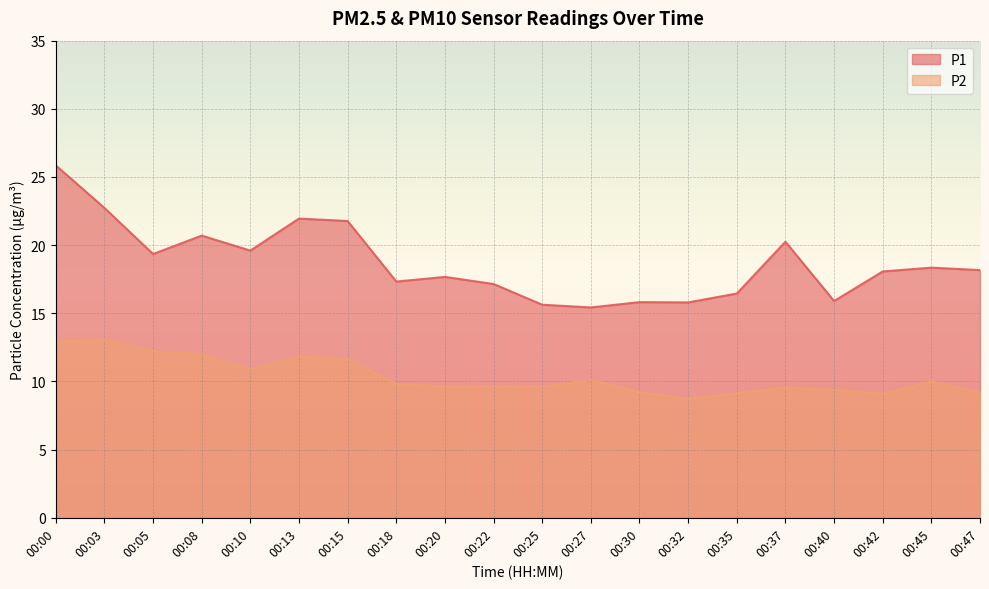

Which category has the highest value in the P2 series?

00:03